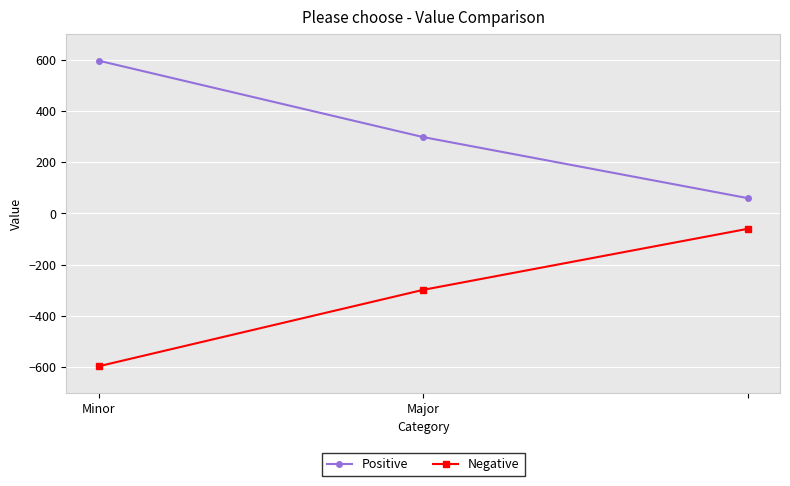

What is the value of the Negative point at the 3rd from the left?

-60